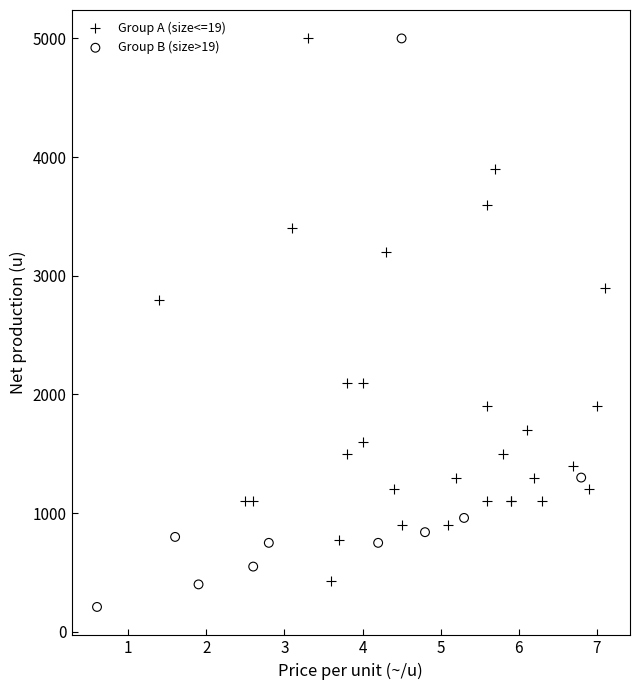

Which series reaches the minimum Y coordinate?

Group B (size>19)